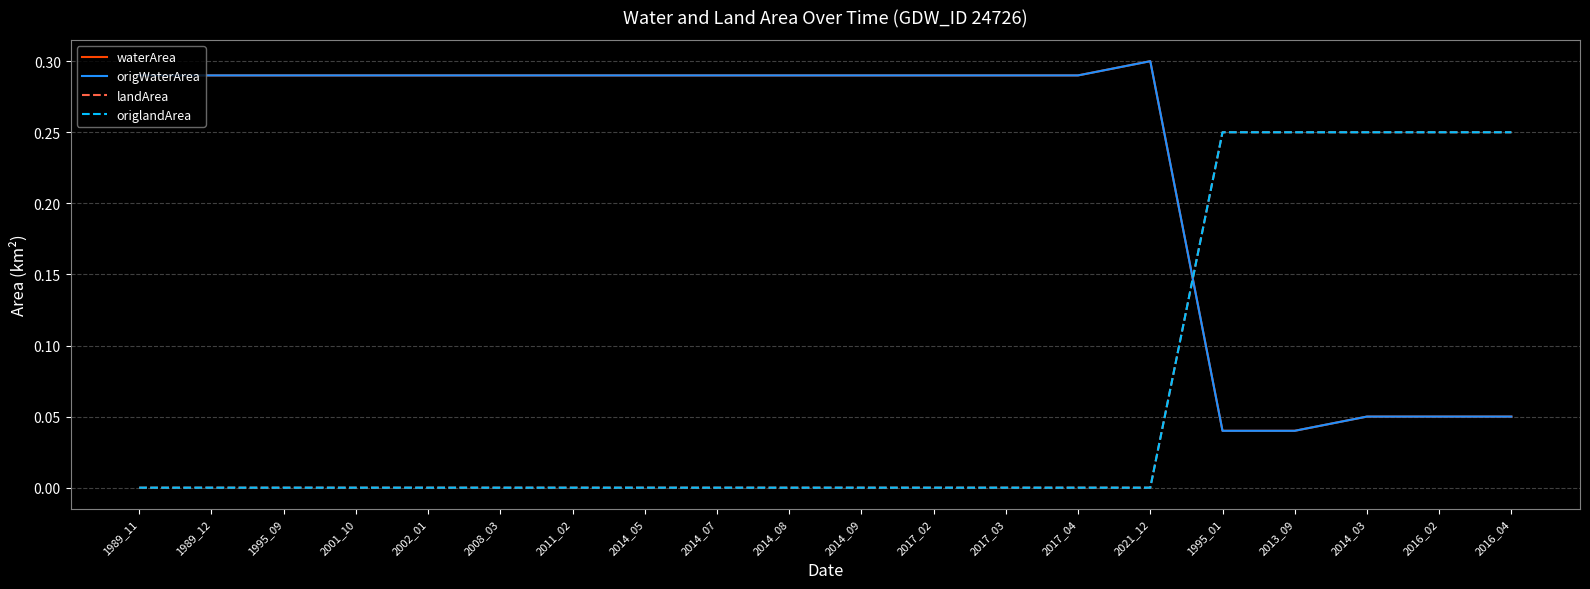

True or false: origlandArea has more than 0 interior local peaks.

False